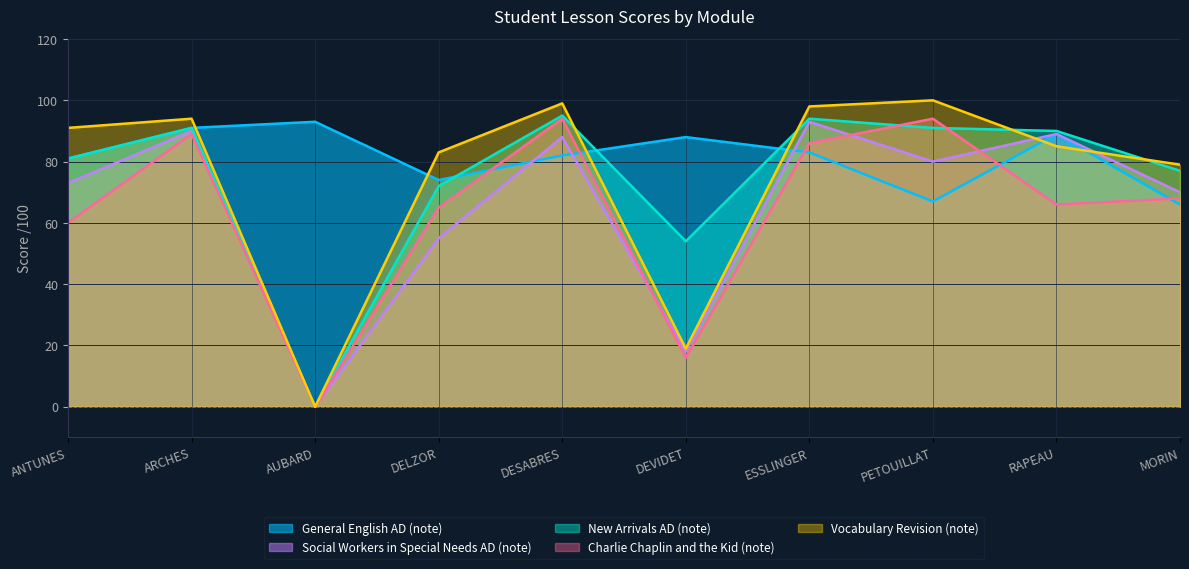

How many categories are shown in the chart?

10